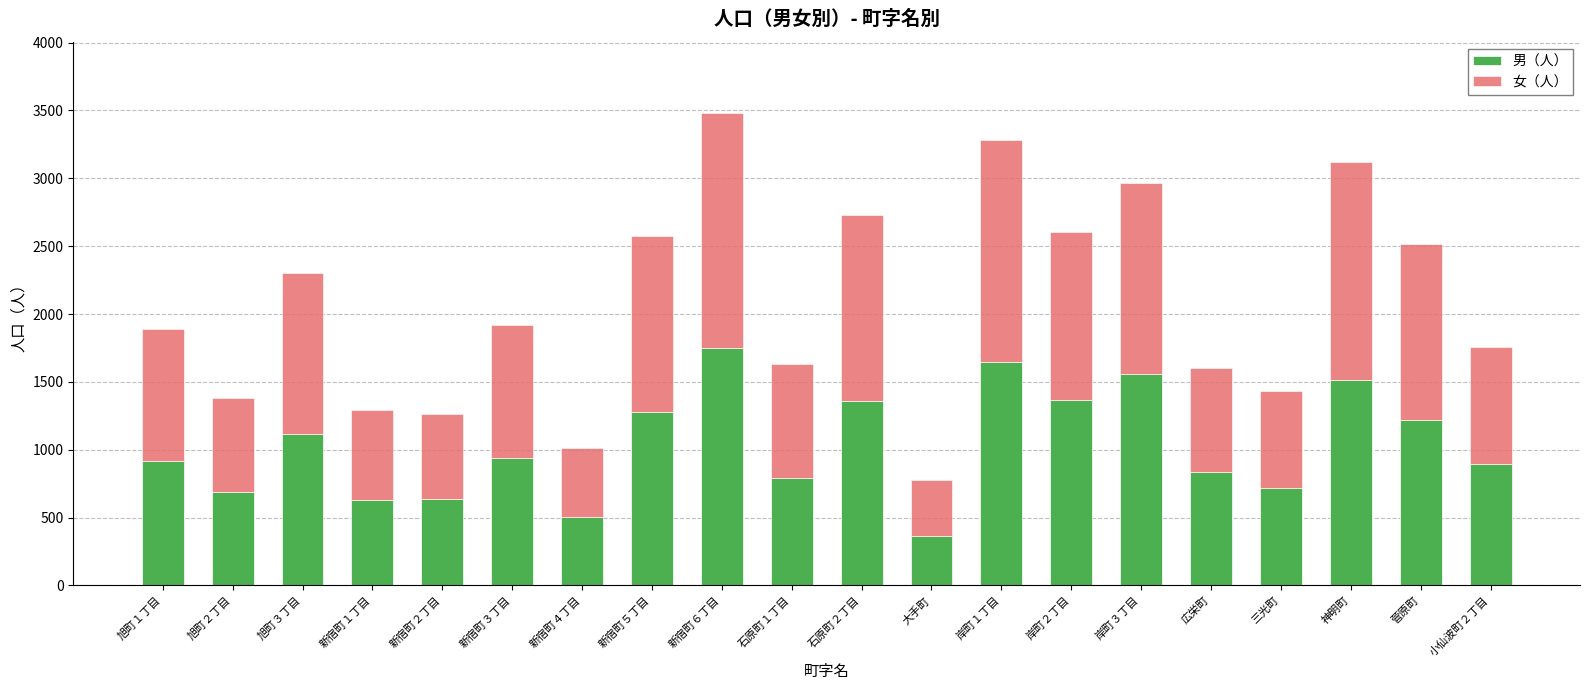

How many data points does each series have?

20